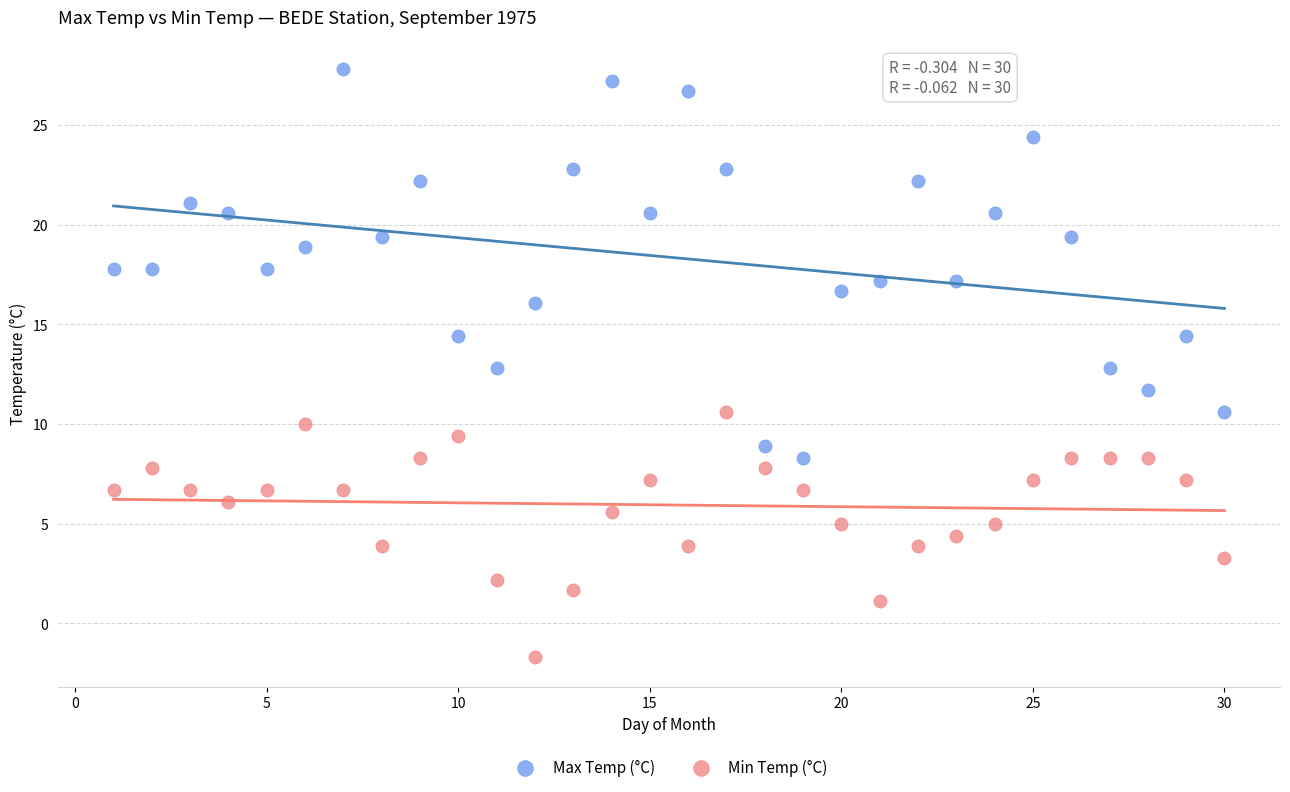

Which series reaches the minimum Y coordinate?

Min Temp (°C)